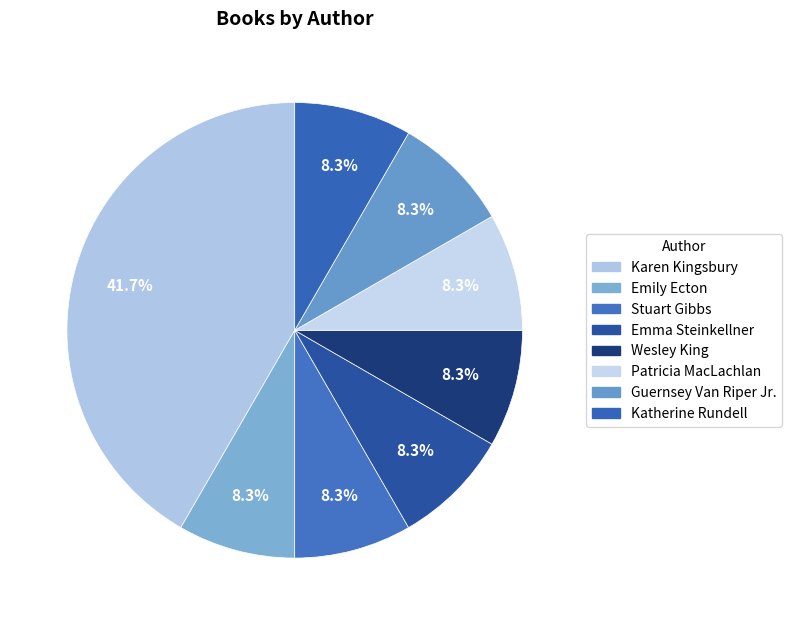

The Katherine Rundell slice represents 2% of the pie. True or false?

False